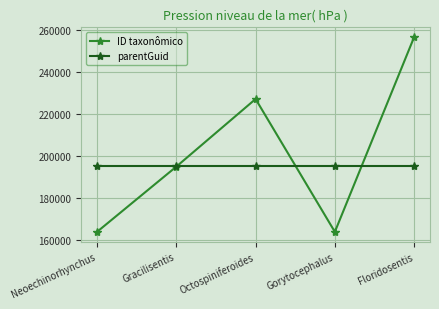

What is the sum of the ID taxonômico values at Floridosentis and Neoechinorhynchus?

420404